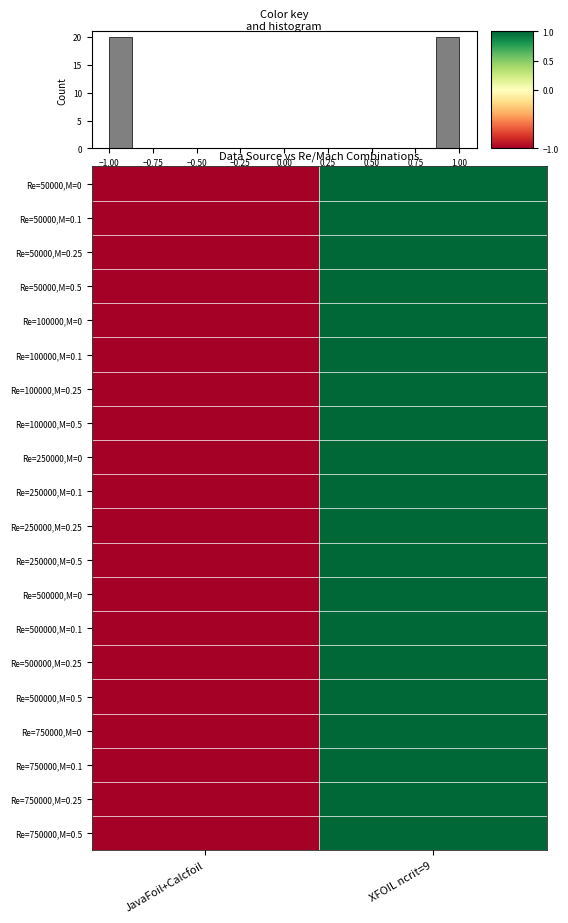

The value of Re=500000,M=0.25 at XFOIL ncrit=9 is 2. True or false?

False